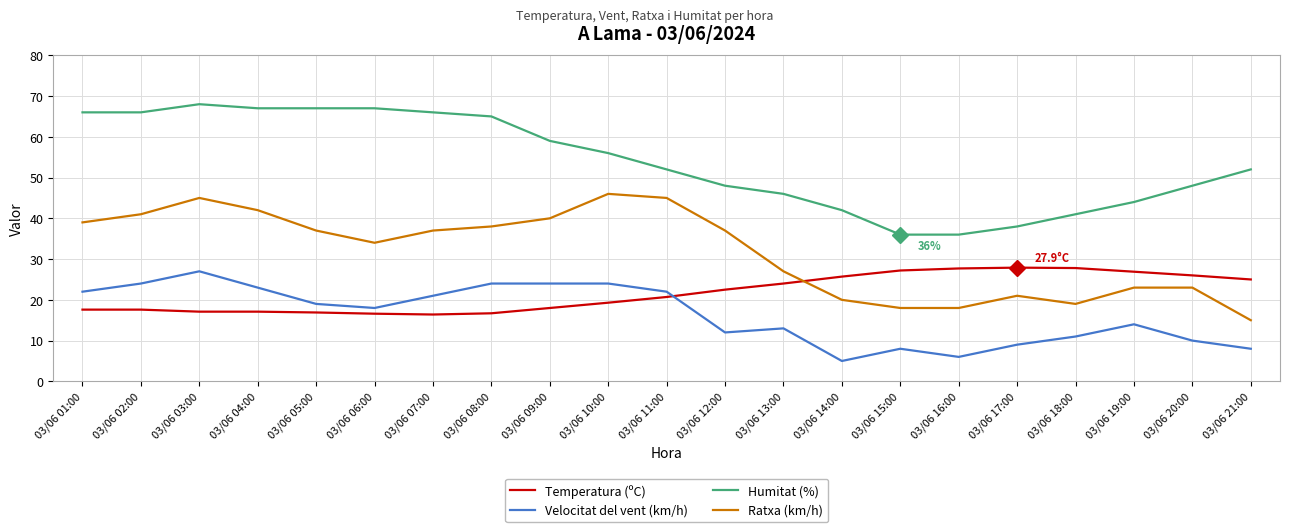

What is the smallest value displayed?

5.0